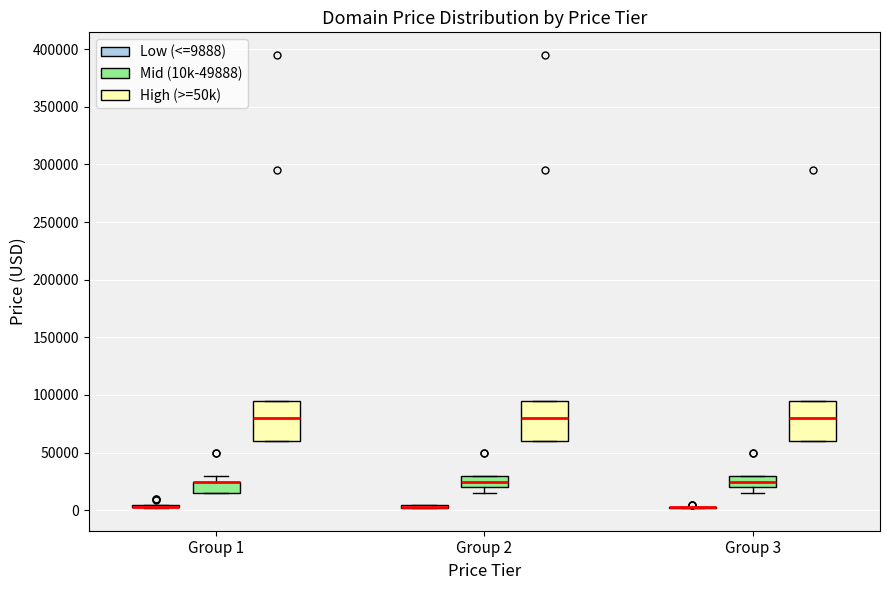

Where is the upper edge of the box for Group 1 (Mid (10k-49888)) on the y-axis? The values are not printed on the chart, so give them approximately, as read against the axis.

25000